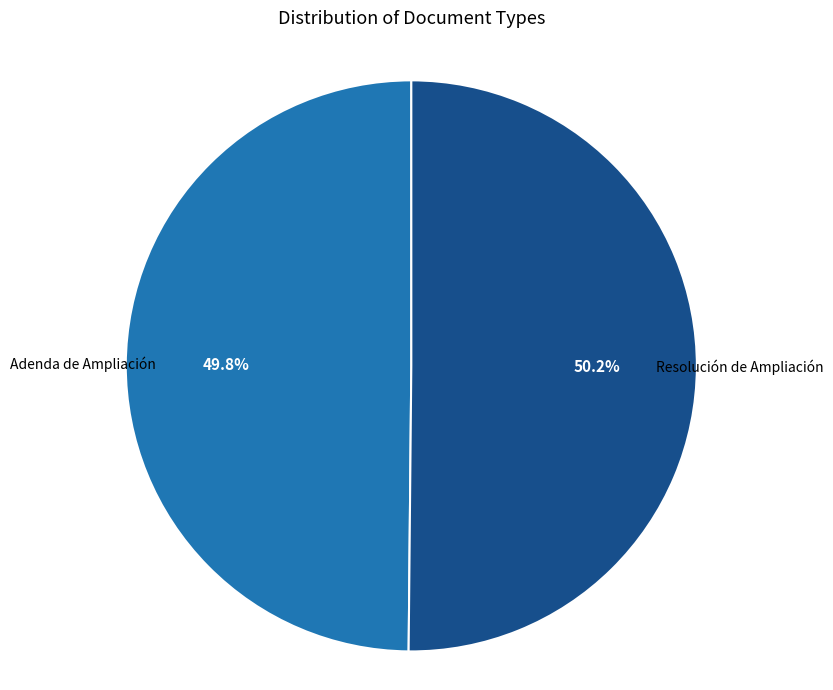

Is it true that Resolución de Ampliación is 41% of the pie?

False